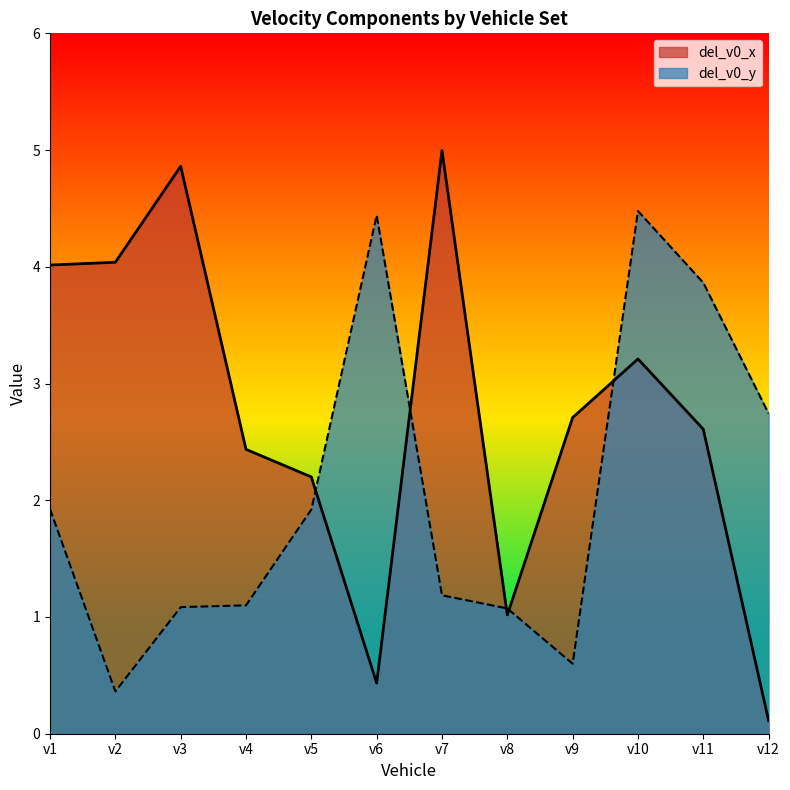

Reading left to right, transcribe all the data shown in this chart.

del_v0_x: v1=4.0	v2=4.0	v3=4.9	v4=2.4	v5=2.2	v6=0.4	v7=5.0	v8=1.0	v9=2.7	v10=3.2	v11=2.6	v12=0.1
del_v0_y: v1=1.9	v2=0.4	v3=1.1	v4=1.1	v5=1.9	v6=4.4	v7=1.2	v8=1.1	v9=0.6	v10=4.5	v11=3.9	v12=2.7